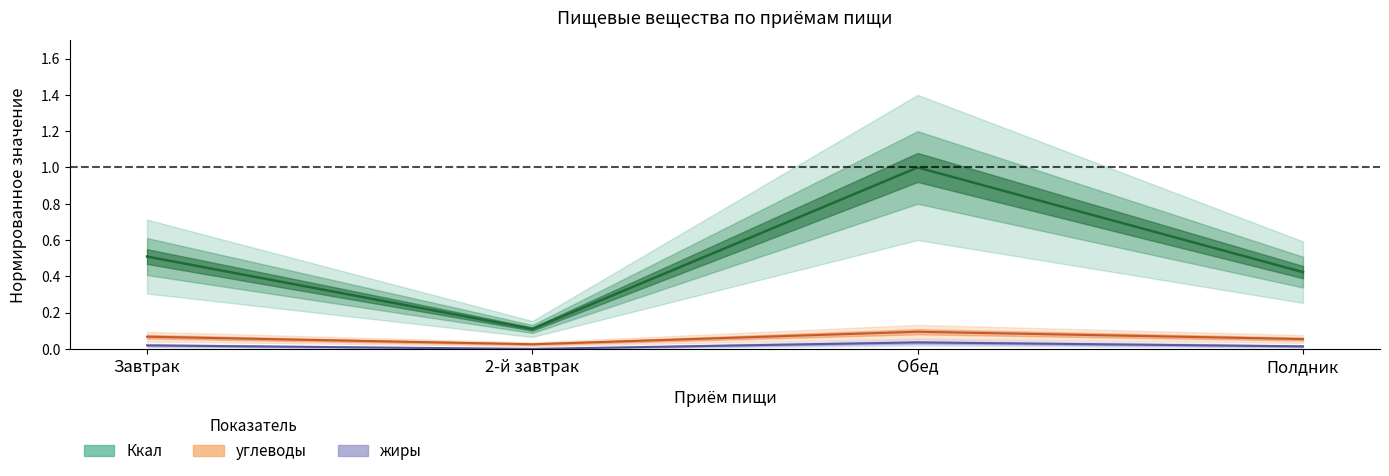

Count the Ккал values in the range 0 to 1.

4